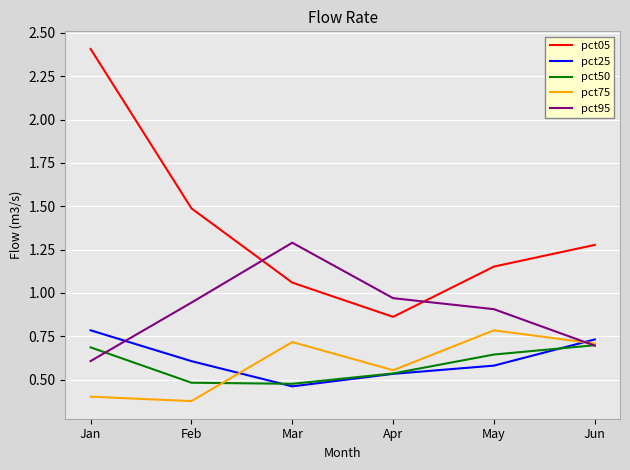

Where is pct95 nearest to the value 0?

Jan